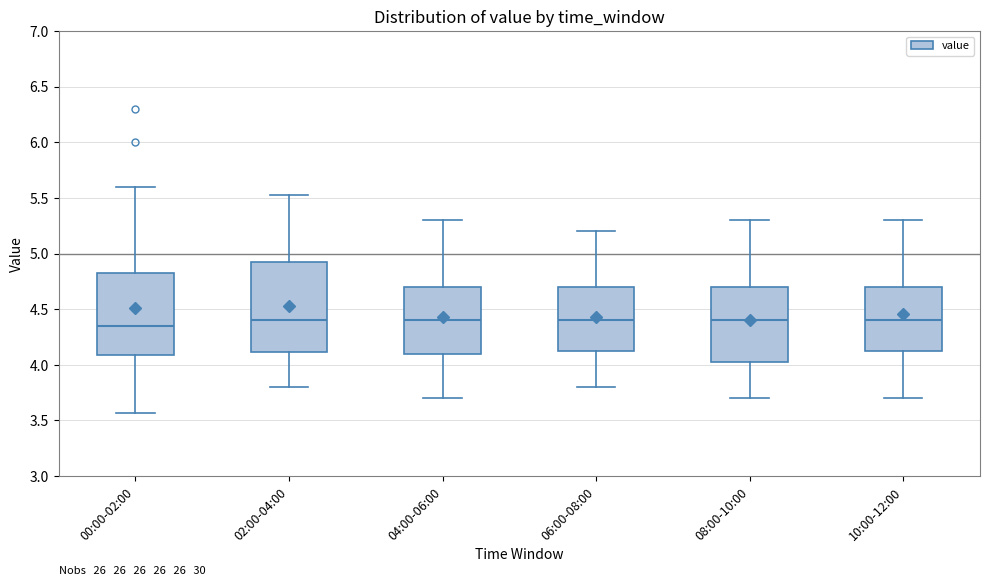

Where does the lower whisker of the box for 00:00-02:00 end on the y-axis? The values are not printed on the chart, so give them approximately, as read against the axis.

3.55